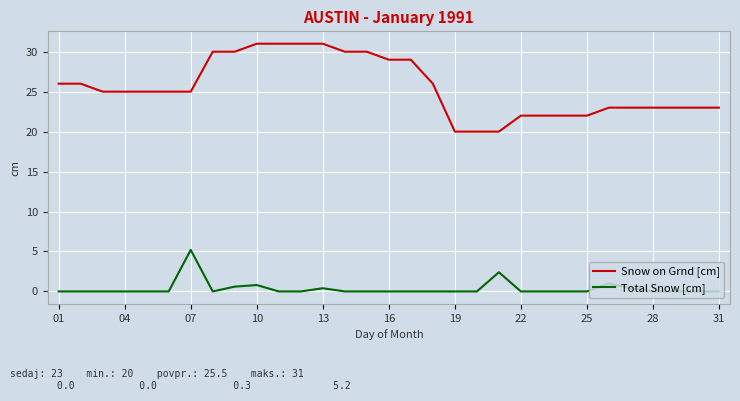

List the series in order of their overall mean, highest first.

Snow on Grnd [cm], Total Snow [cm]